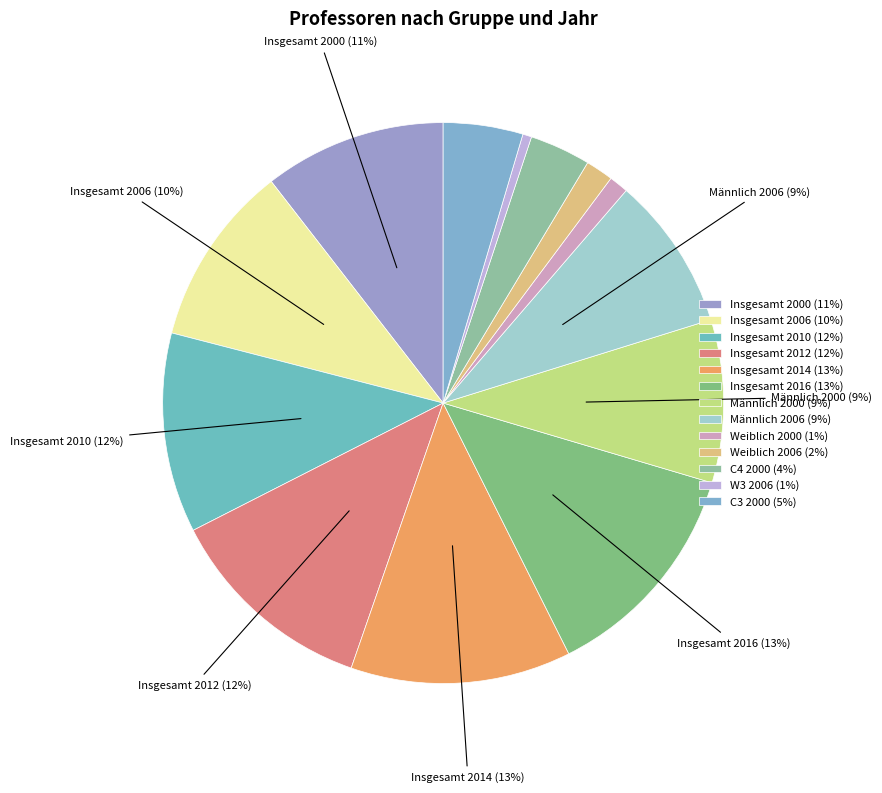

Rank the categories by value from highest to lowest.

Insgesamt 2016, Insgesamt 2014, Insgesamt 2012, Insgesamt 2010, Insgesamt 2000, Insgesamt 2006, Männlich 2000, Männlich 2006, C3 2000, C4 2000, Weiblich 2006, Weiblich 2000, W3 2006